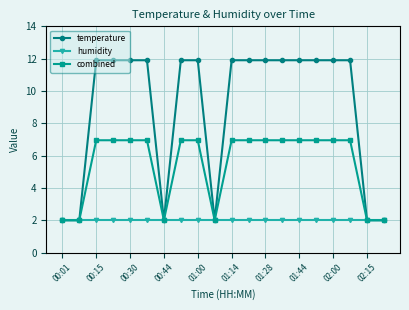

Which series has the widest spread of values?

temperature